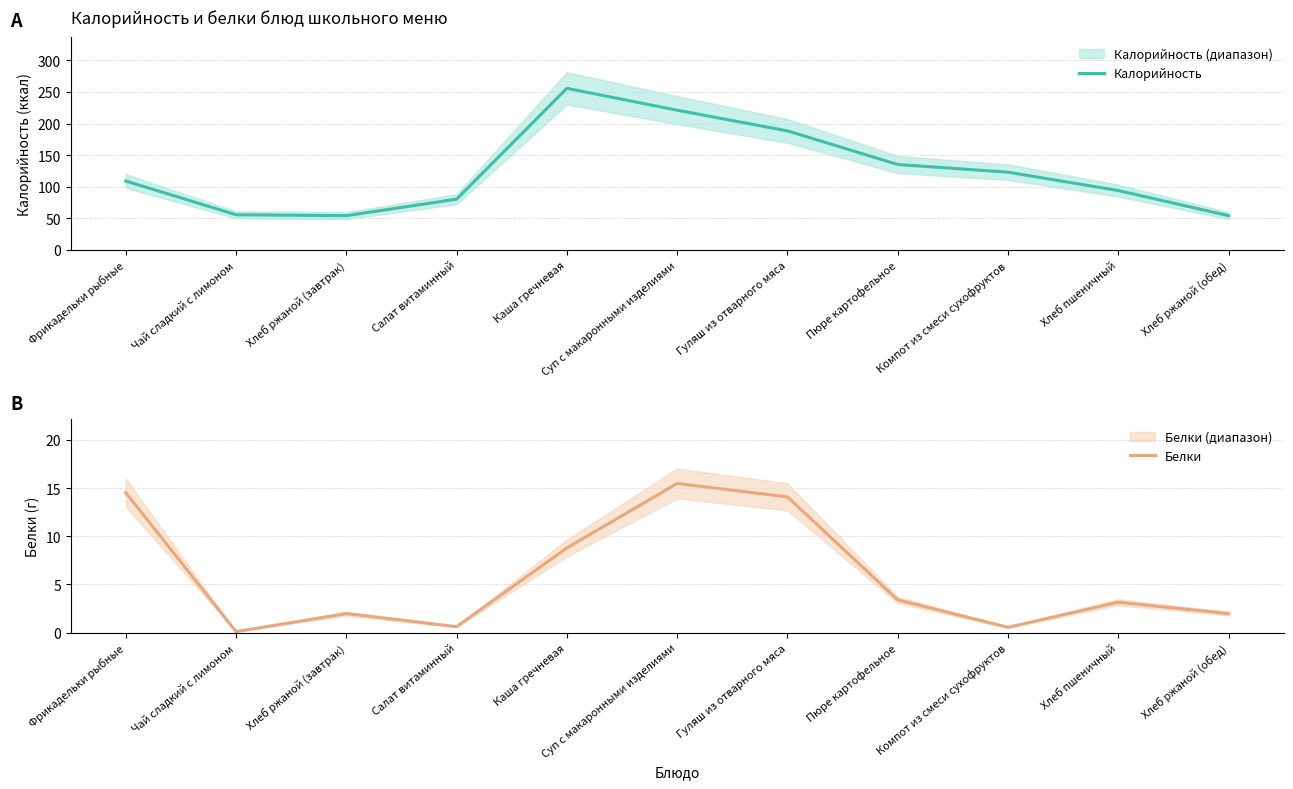

True or false: Калорийность and Белки intersect in this chart.

False